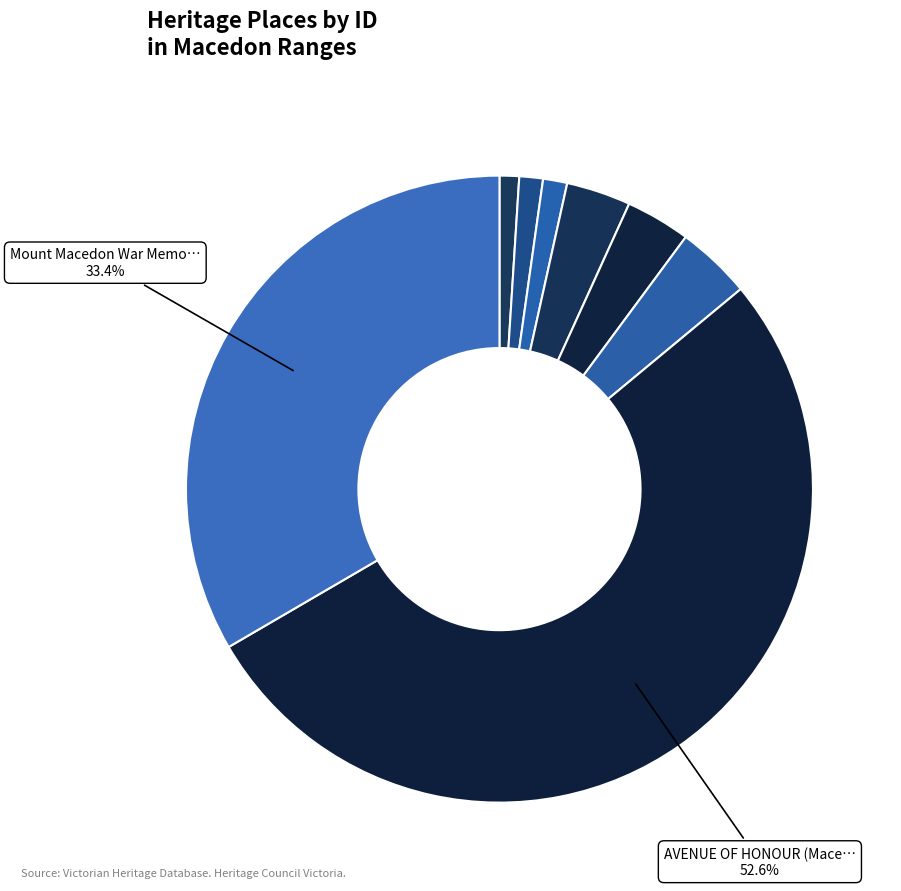

How many slices are in this pie chart?

8